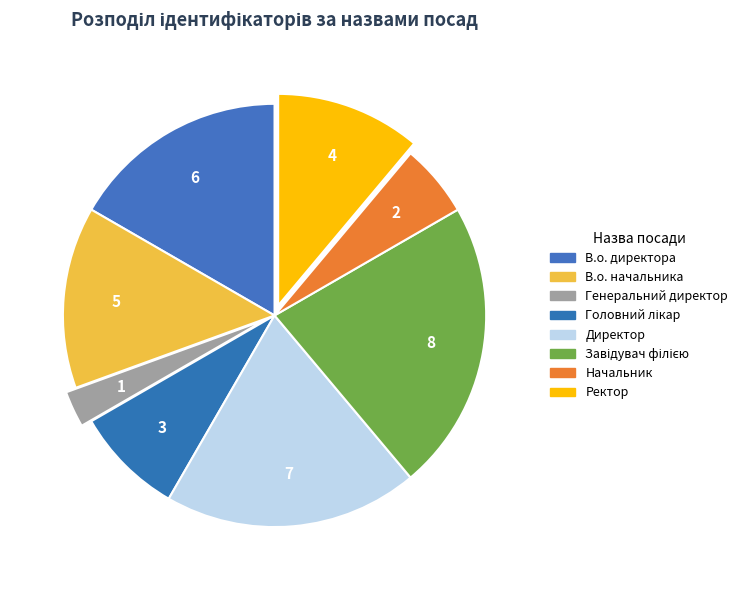

How many slices are in this pie chart?

8